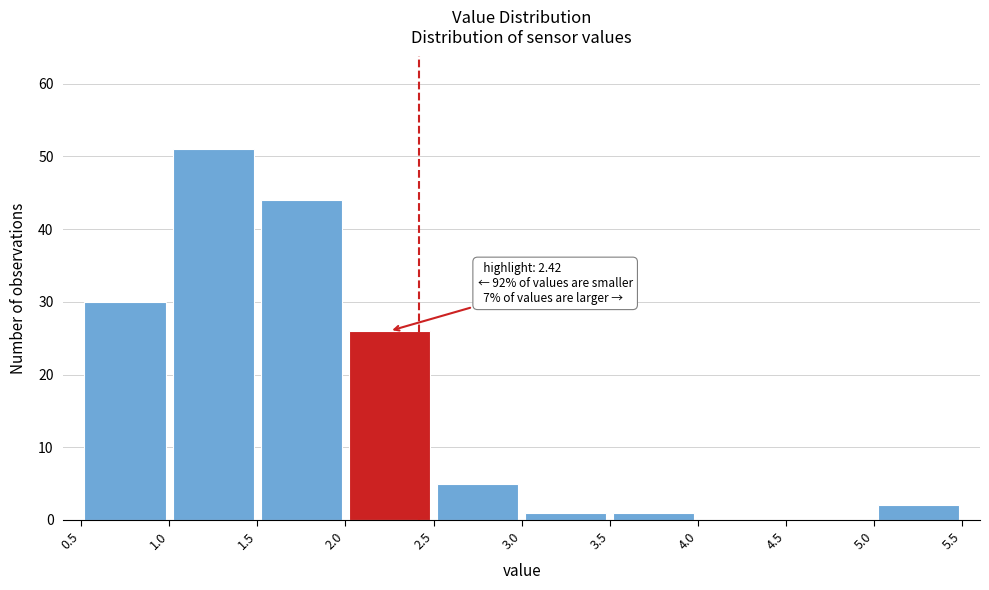

Over which range of the x-axis is the bar tallest?

1.0 to 1.5